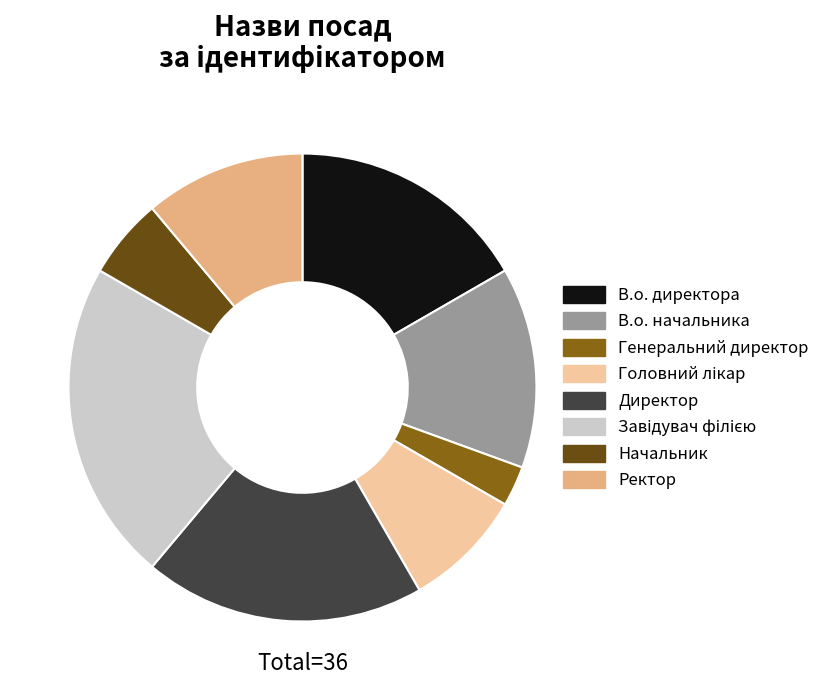

Does Ректор account for over 50% of the chart?

No